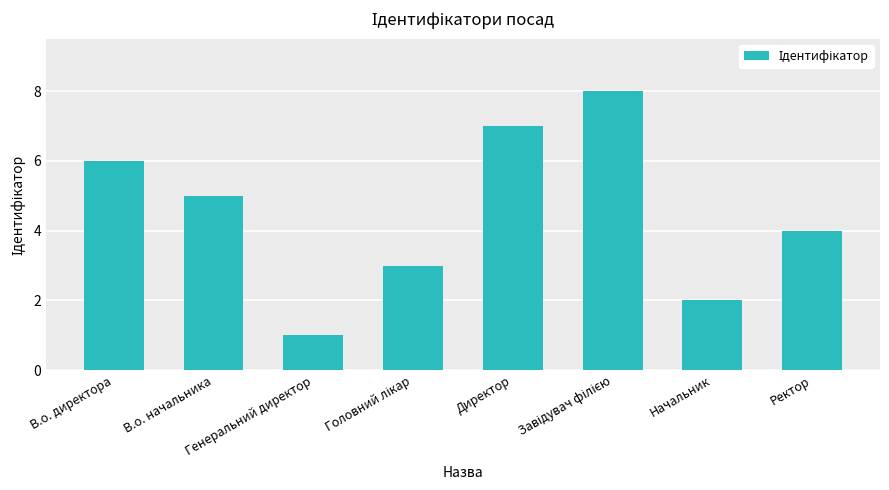

What is the value of the 2nd bar from the left?

5